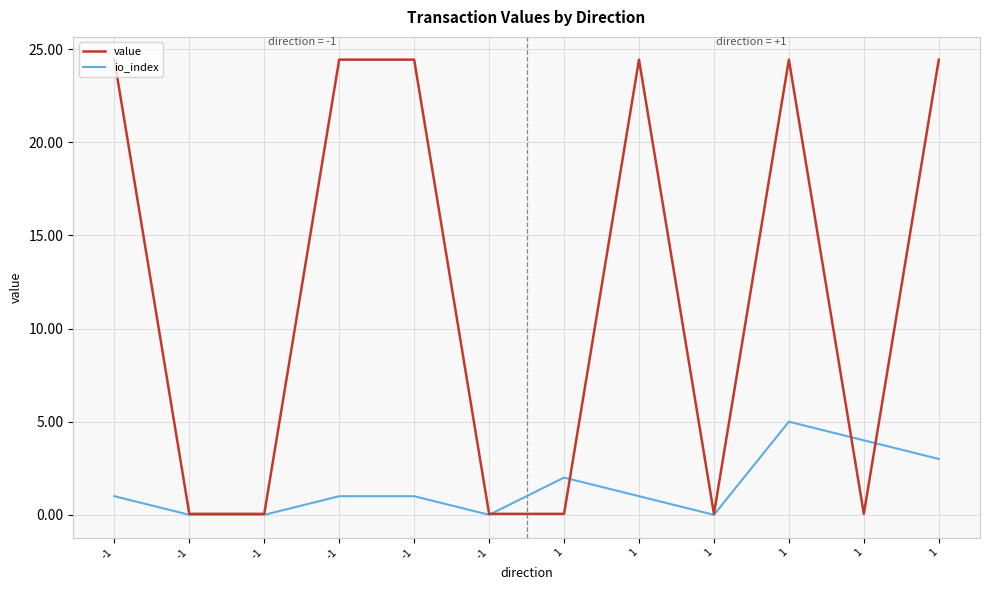

Reading left to right, transcribe all the data shown in this chart.

value: -1=24.4	-1=0.1	-1=0.1	-1=24.4	-1=24.4	-1=0.1	1=0.1	1=24.4	1=0.1	1=24.4	1=0.1	1=24.4
io_index: -1=1.0	-1=0.0	-1=0.0	-1=1.0	-1=1.0	-1=0.0	1=2.0	1=1.0	1=0.0	1=5.0	1=4.0	1=3.0